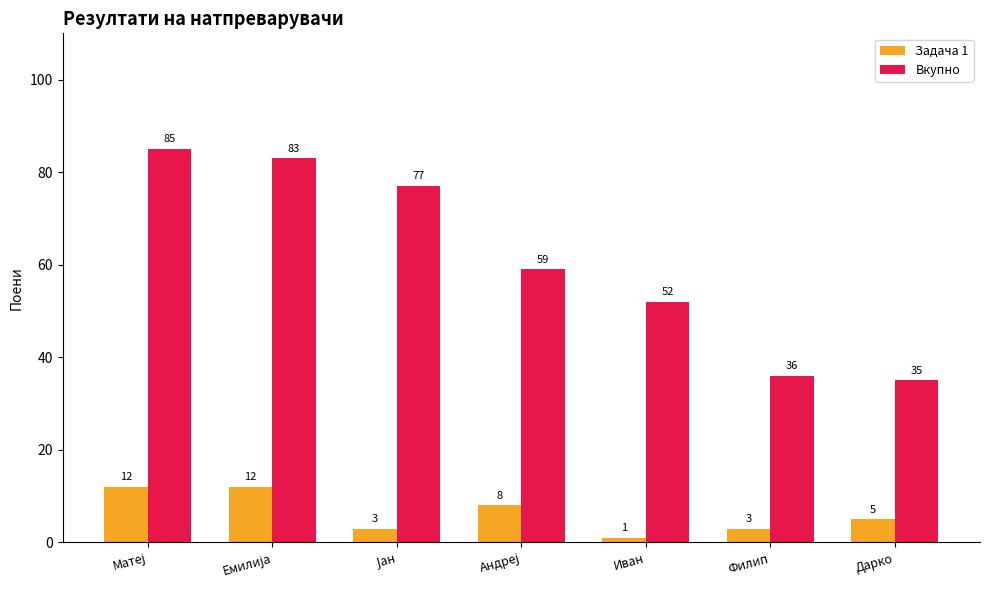

What are all the series names shown in the legend?

Задача 1, Вкупно